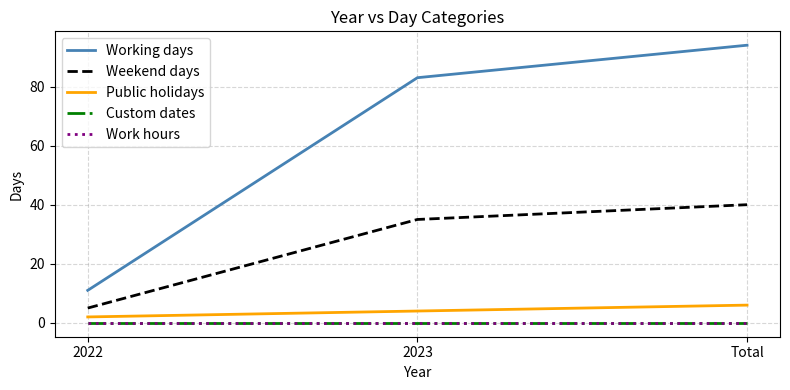

Does the chart have visible grid lines?

Yes